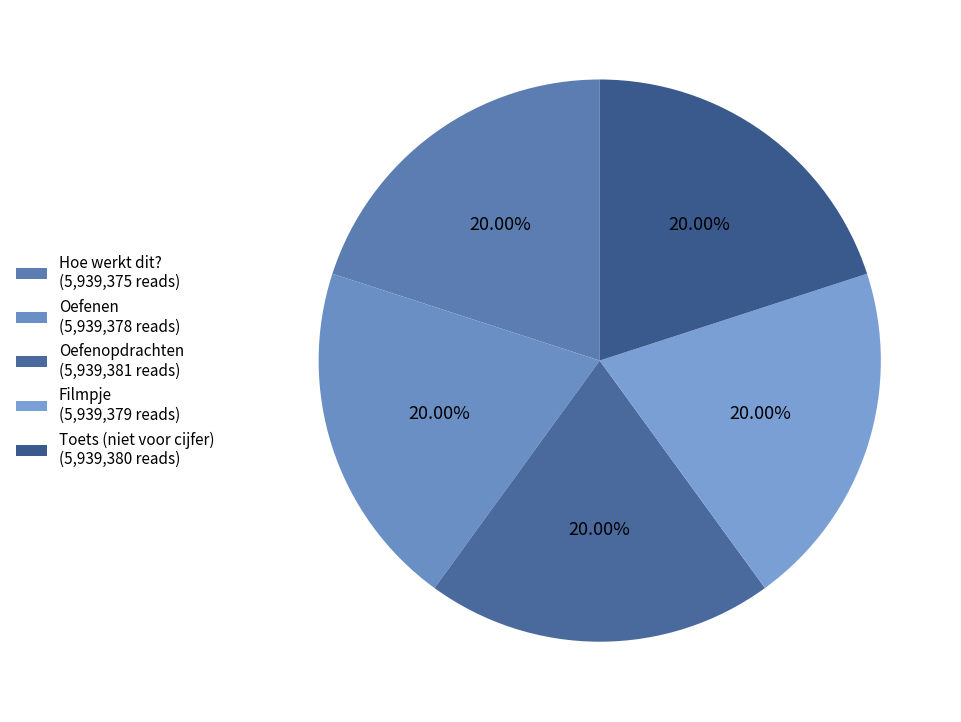

Do Hoe werkt dit? and Oefenen together represent more than half of the pie?

No